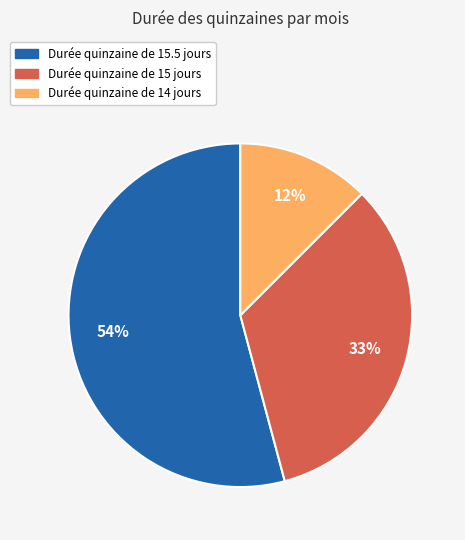

How many slices are in this pie chart?

3